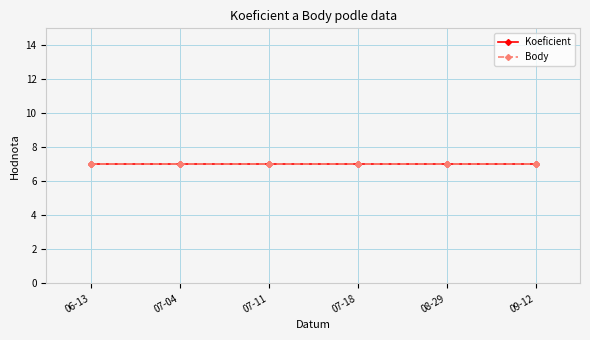

True or false: Koeficient has a value of 7 at 2020-09-12.

True